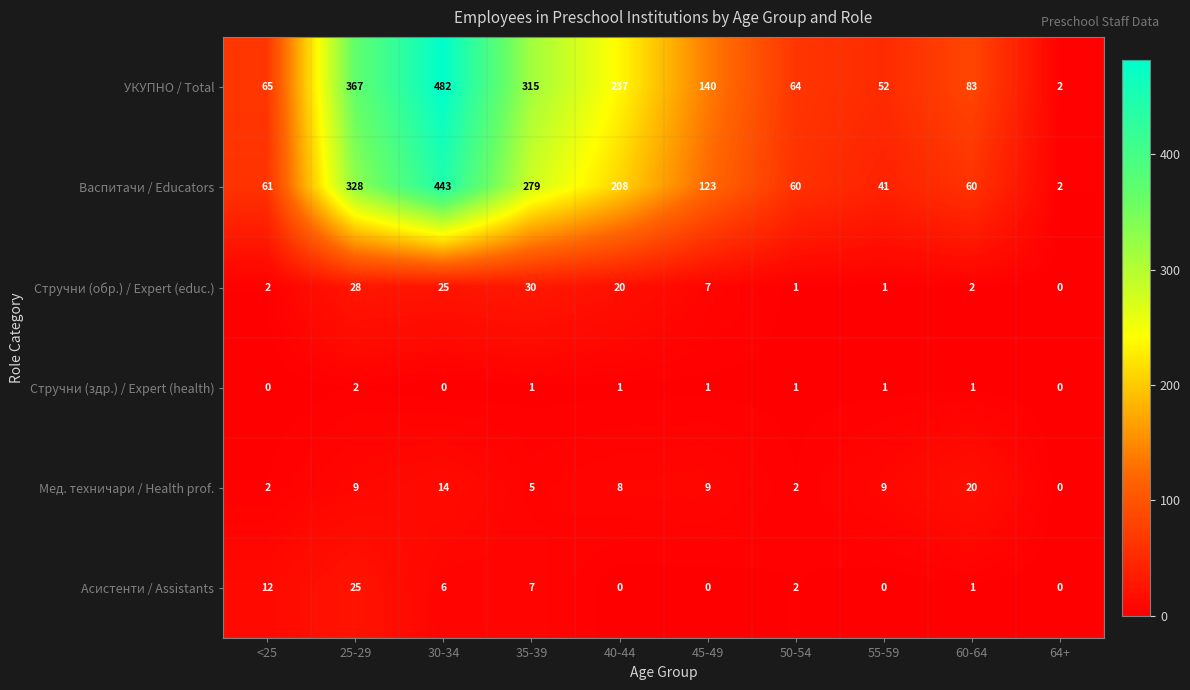

Which series has the largest total across all categories?

УКУПНО / Total